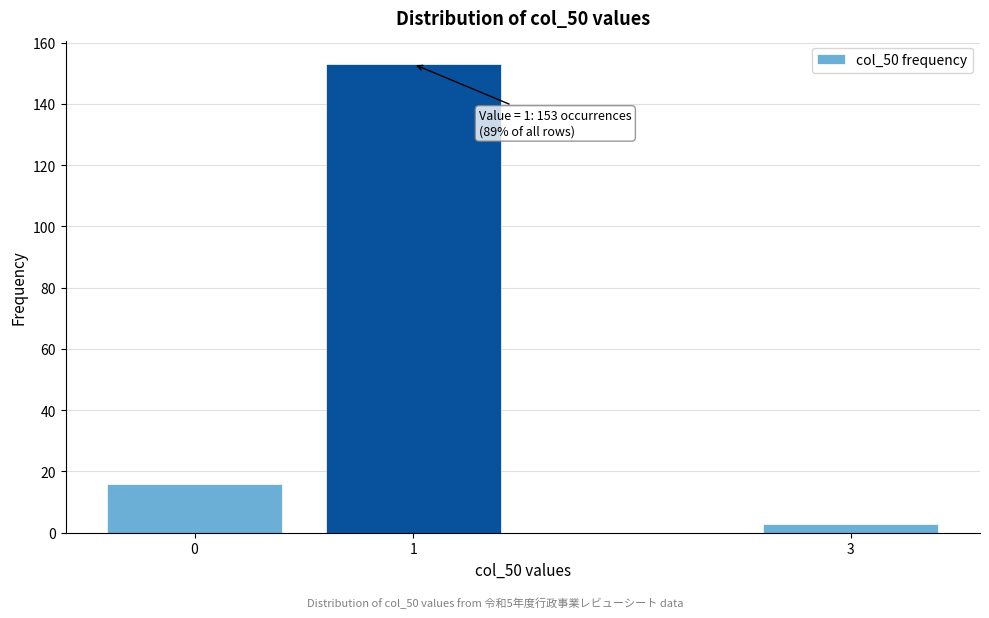

Reading left to right, transcribe all the data shown in this chart.

0=16	1=153	3=3